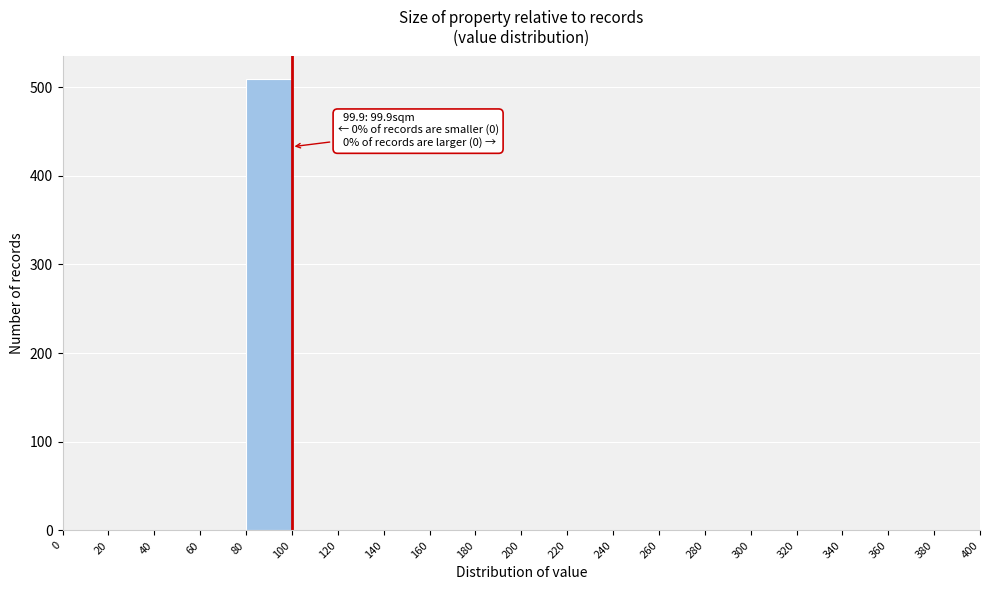

Over which range of the x-axis is the bar tallest?

80 to 100